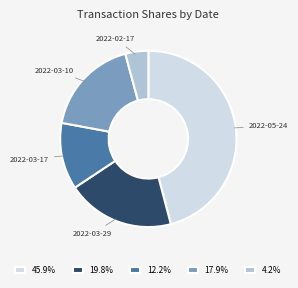

Is there any slice that represents more than half of the pie?

No